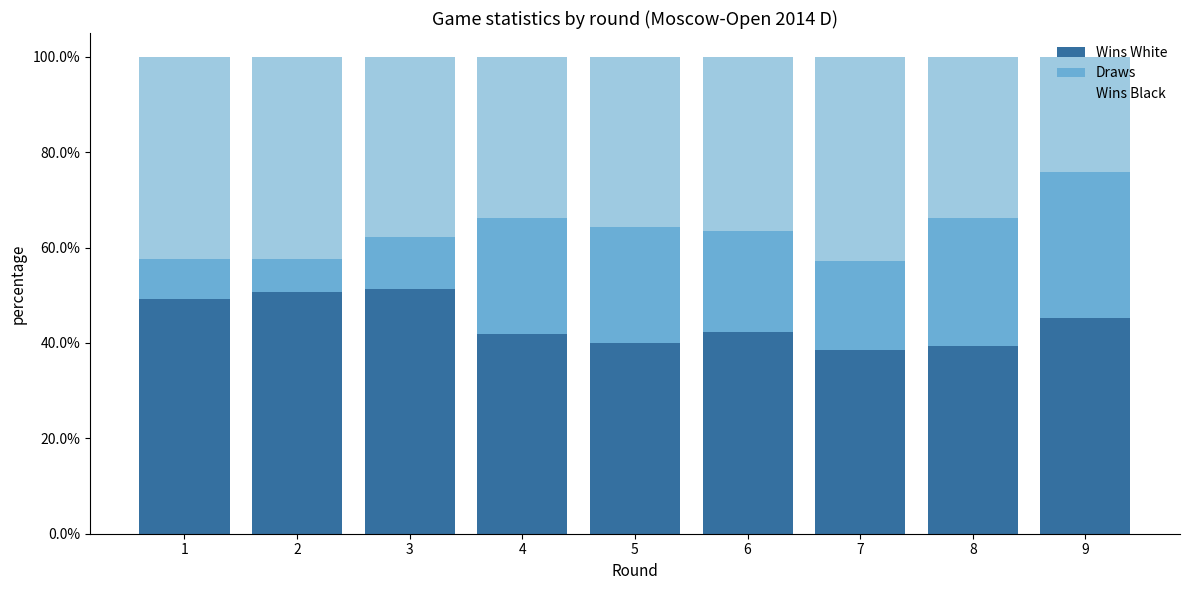

Are the bars grouped side by side (vs. stacked)?

No